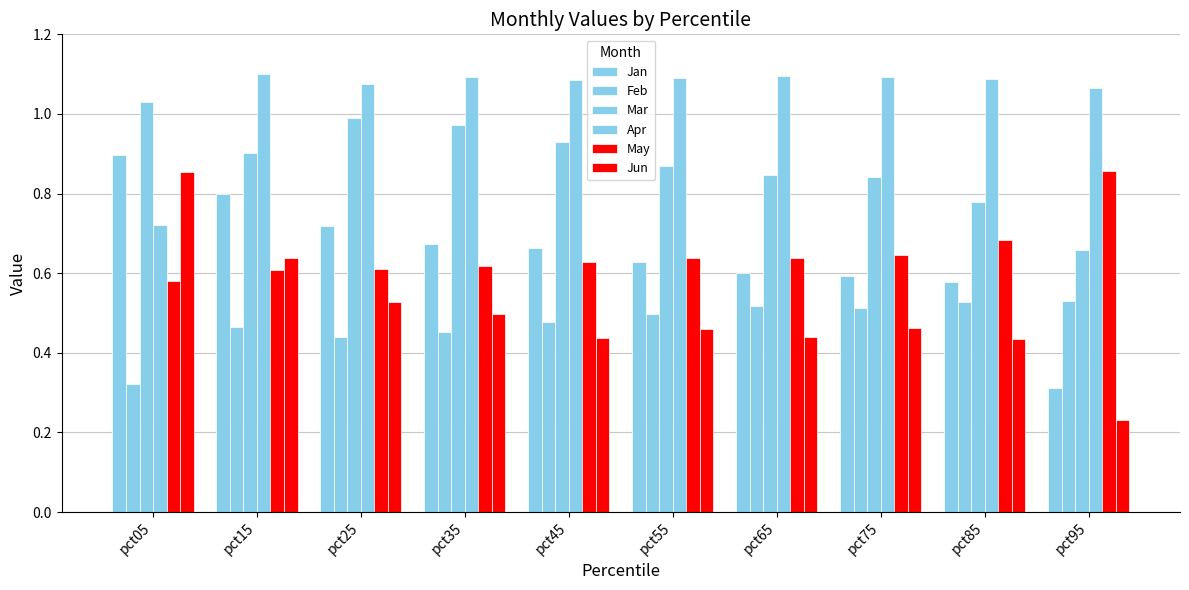

Is it true that Mar equals 1.3 at pct75?

False